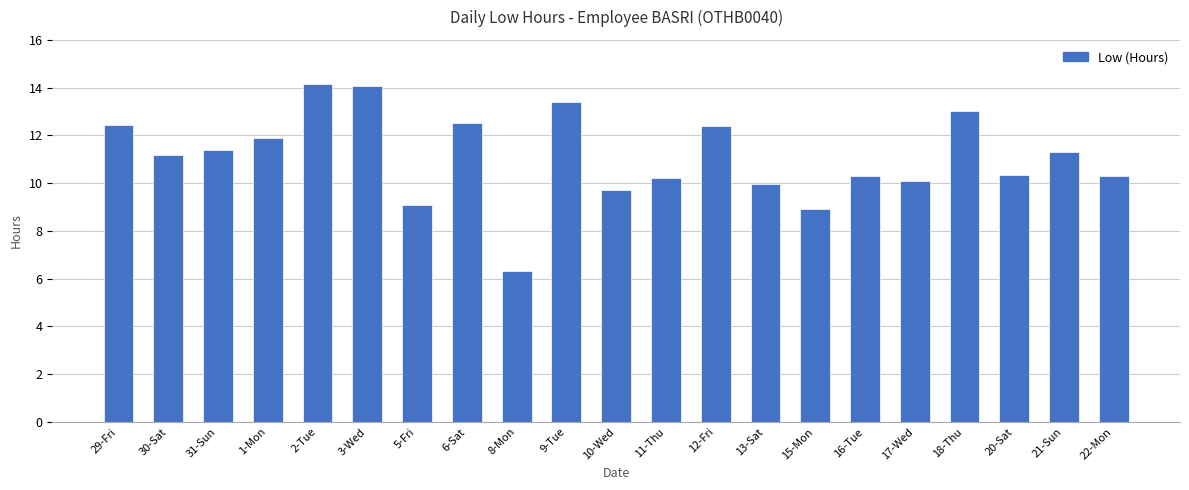

What is the greatest value displayed?

14.1